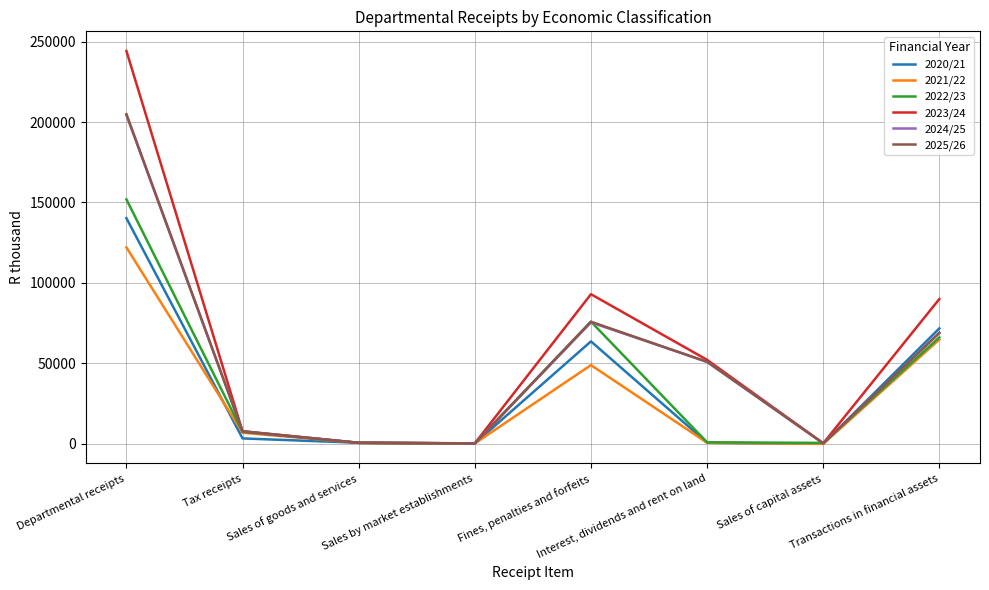

In 2021/22, how many points are higher than both neighbors (excluding endpoints)?

1